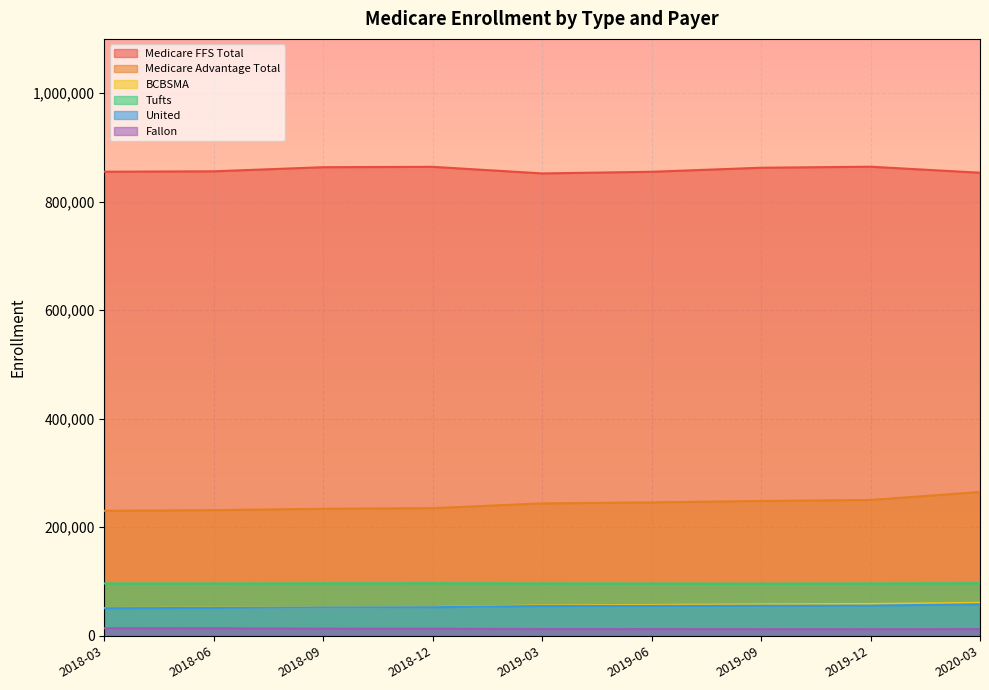

Which category has the lowest value in the BCBSMA series?

2018-03